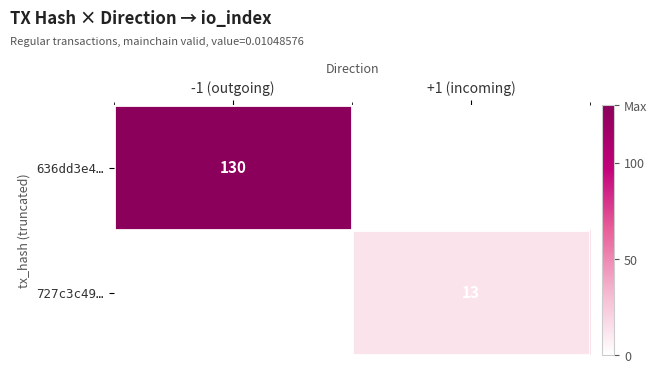

What is the minimum value shown in the chart?

13.0